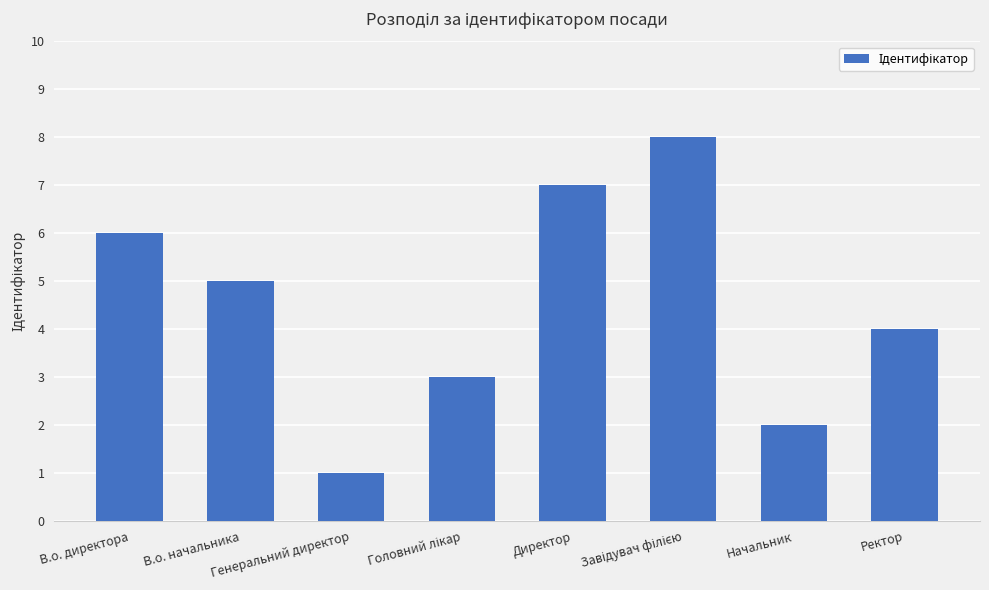

What is the sum of all values?

36